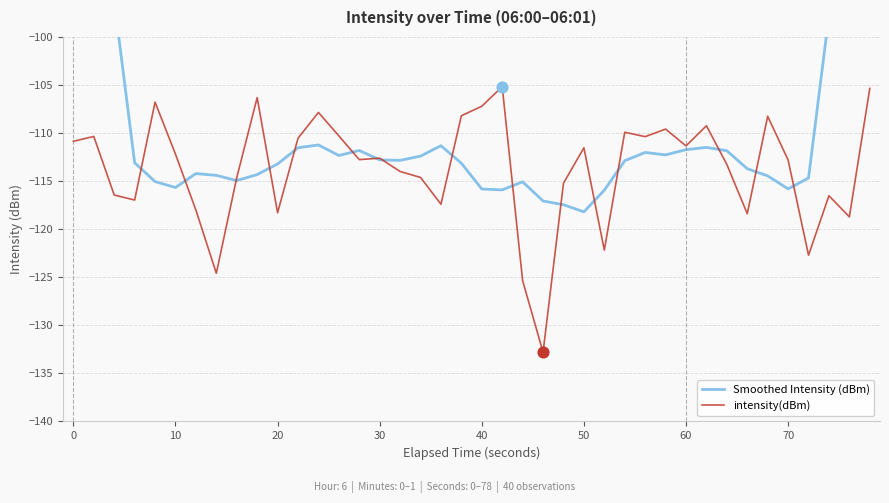

At how many categories does at least one series exceed -106?

7